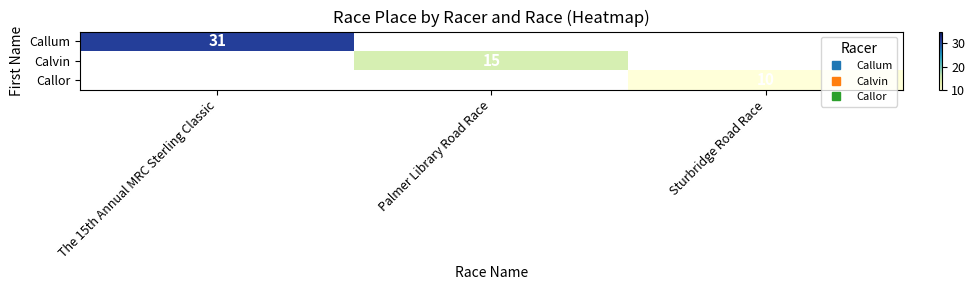

How many data points does each series have?

3